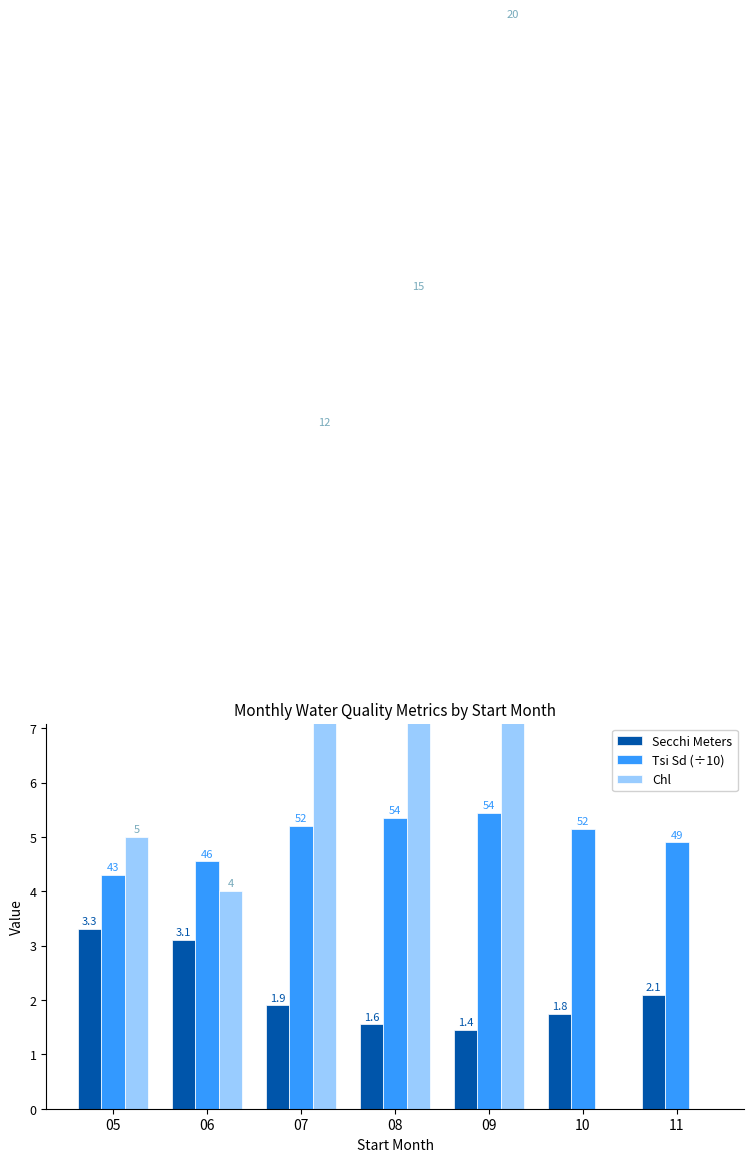

How many values in Chl are above zero?

5